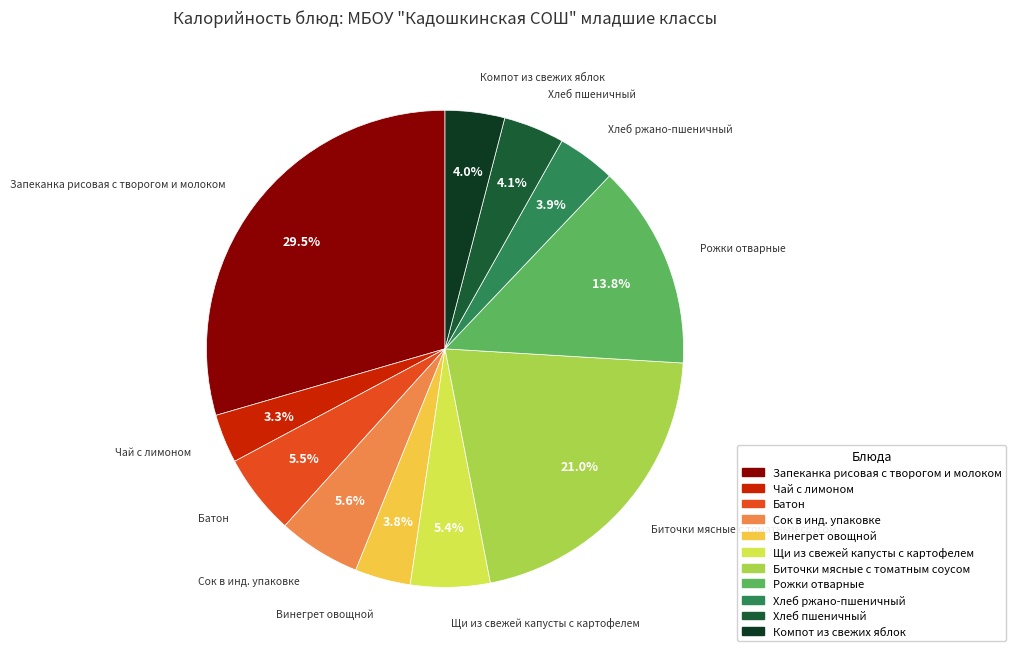

What percentage is the Хлеб ржано-пшеничный slice, to the nearest percent?

4%